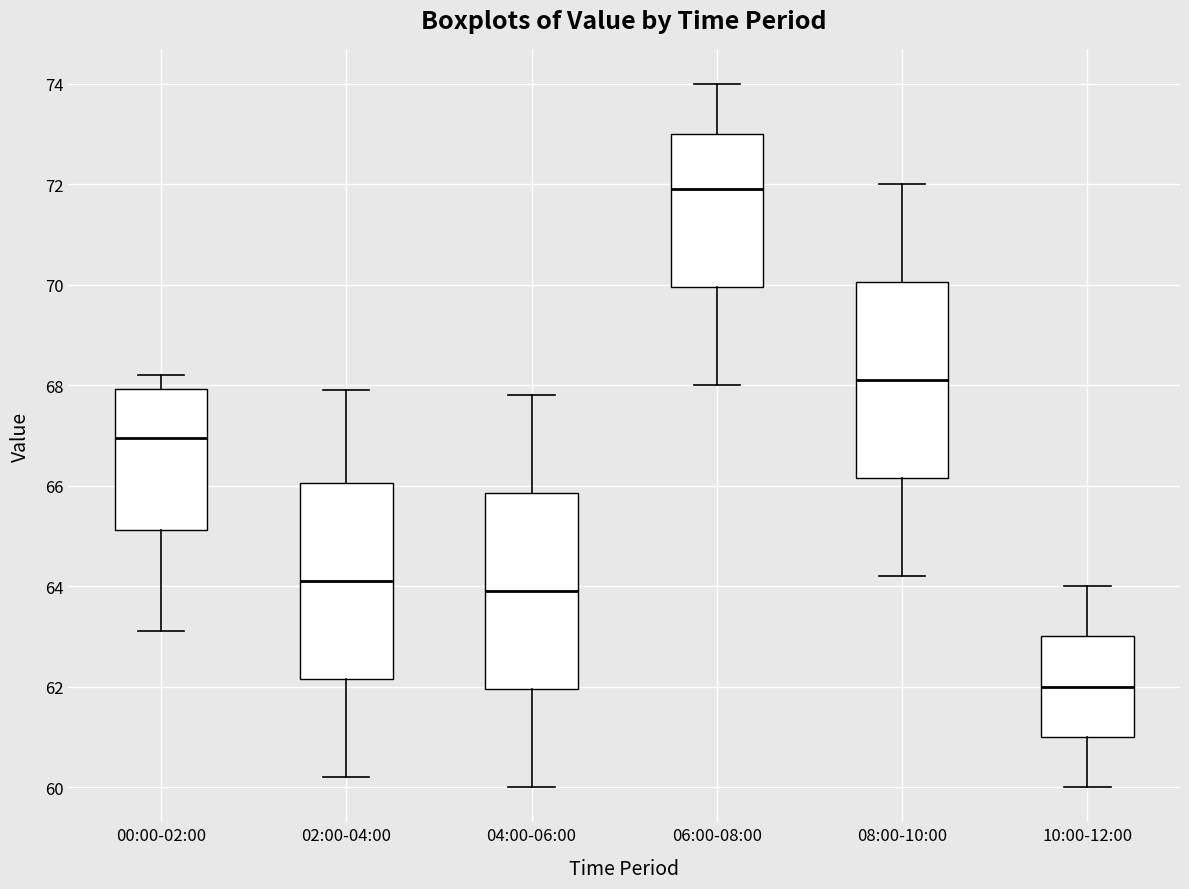

Reading left to right, transcribe this box plot: for each box, give where its median line is, the range the box spans, and where its two whiskers end, as read against the y-axis. The values are not printed on the chart, so give them approximately, as read against the axis.

00:00-02:00: median 67.0, box 65.2 to 68.0, whiskers 63.2 to 68.2
02:00-04:00: median 64.2, box 62.2 to 66.0, whiskers 60.2 to 68.0
04:00-06:00: median 64.0, box 62.0 to 65.8, whiskers 60.0 to 67.8
06:00-08:00: median 72.0, box 70.0 to 73.0, whiskers 68.0 to 74.0
08:00-10:00: median 68.2, box 66.2 to 70.0, whiskers 64.2 to 72.0
10:00-12:00: median 62.0, box 61.0 to 63.0, whiskers 60.0 to 64.0